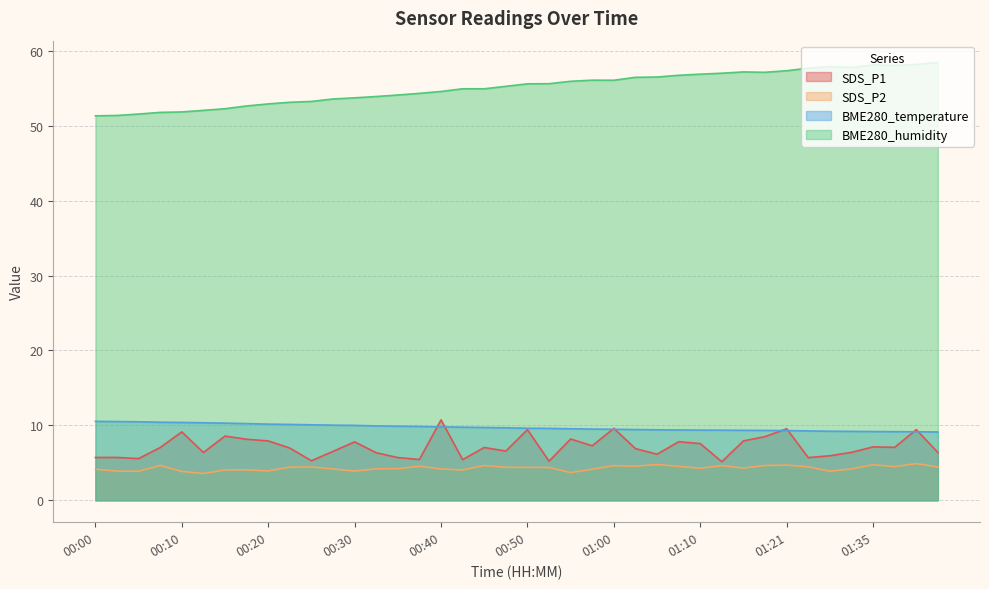

Where does the SDS_P1 series first go above 7?

00:07